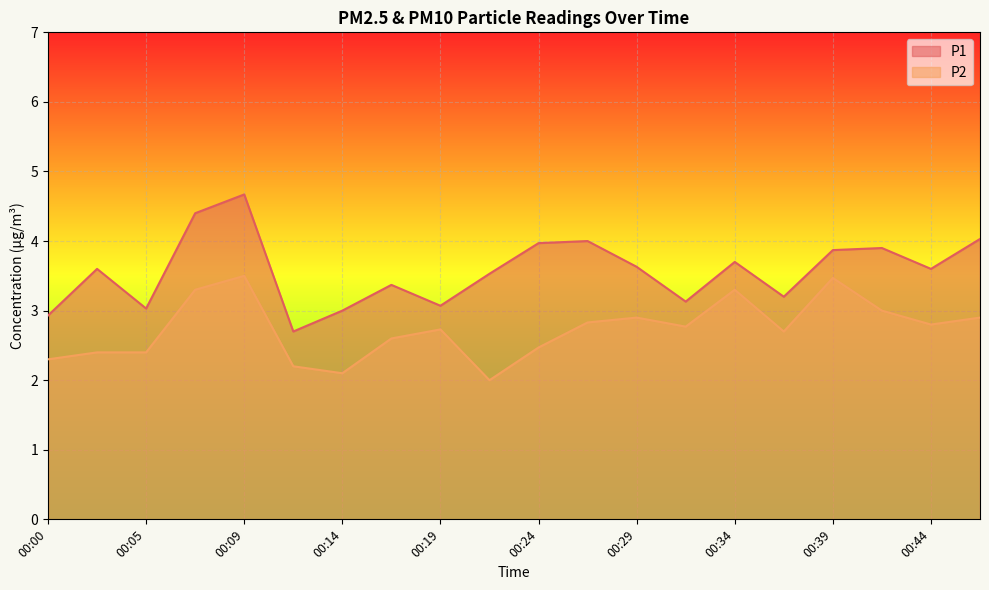

Which has a higher value, 00:31 or 00:44?

00:44